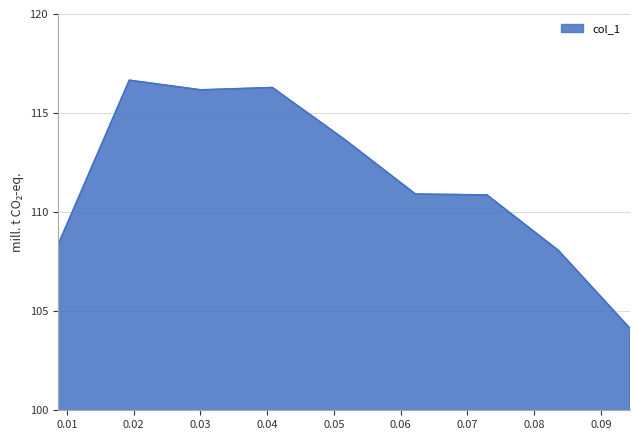

What is the minimum value shown in the chart?

104.1